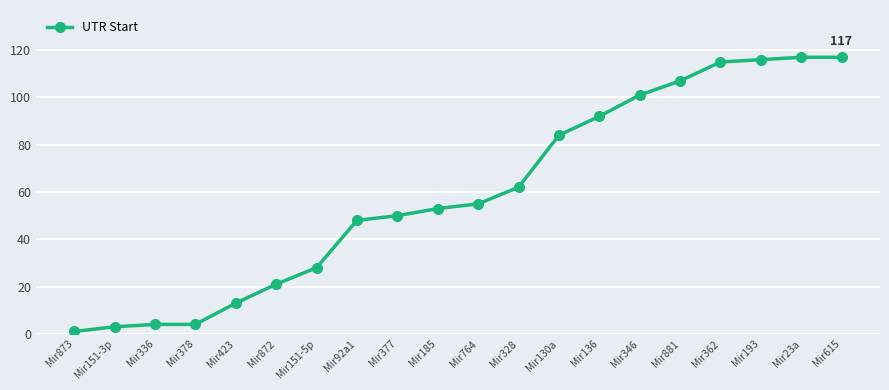

What position from the left is Mir328?

12